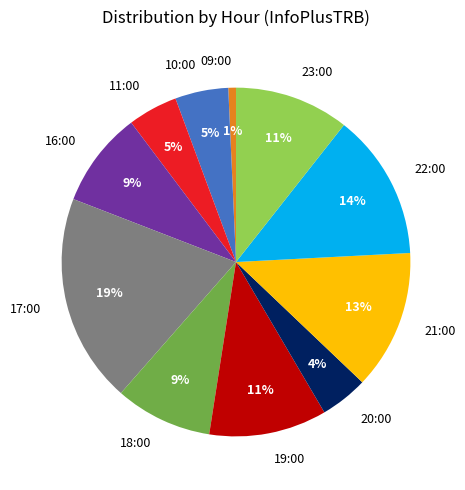

True or false: 11:00 accounts for 10% of the total.

False